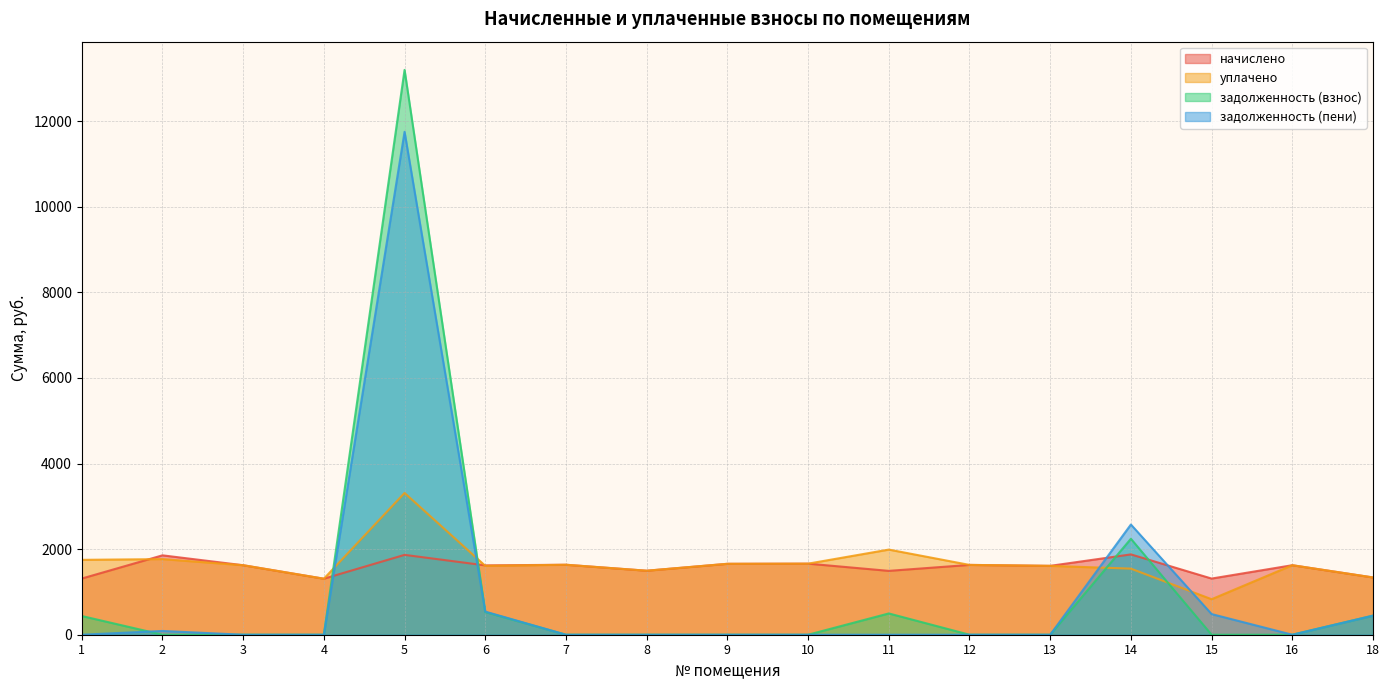

In уплачено, how many points are lower than both neighbors (excluding endpoints)?

4